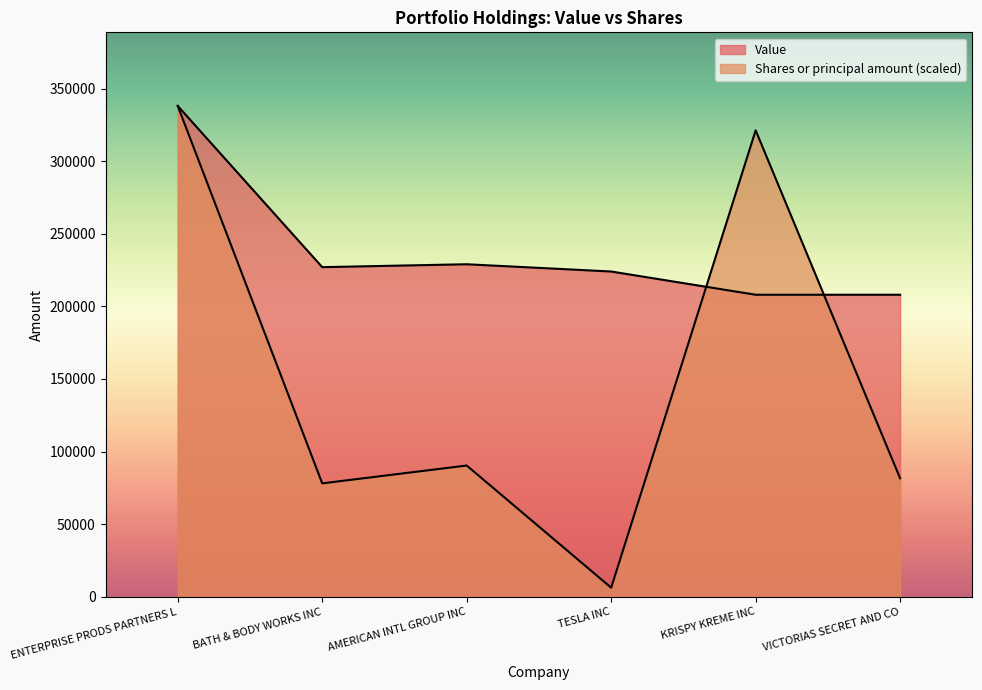

In Shares or principal amount, how many points are lower than both neighbors (excluding endpoints)?

2